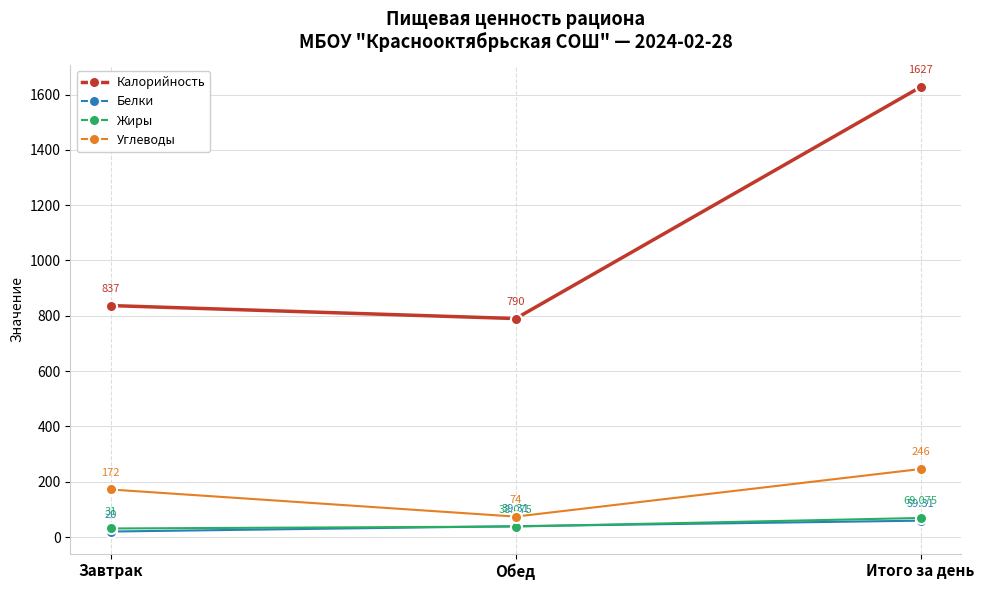

List the series in order of their peak value, lowest first.

Белки, Жиры, Углеводы, Калорийность